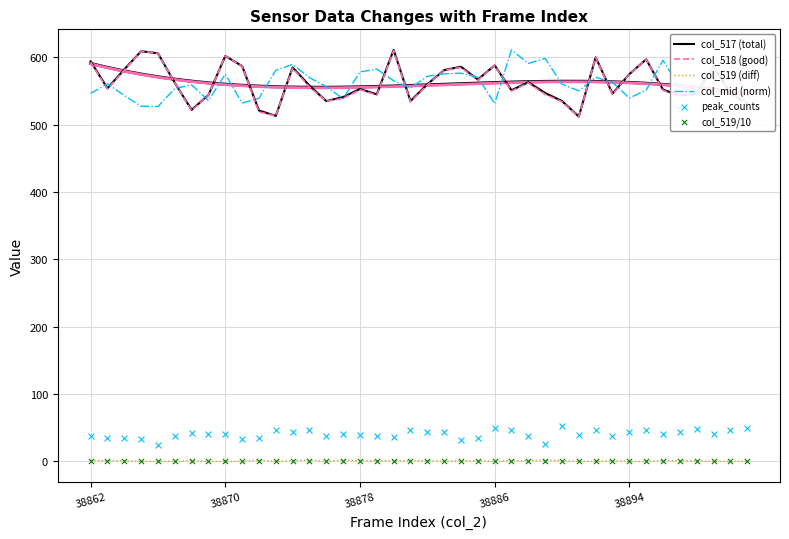

Is the value of col_517 (total) at 38870 greater than the value of col_519/10 at 36?

Yes